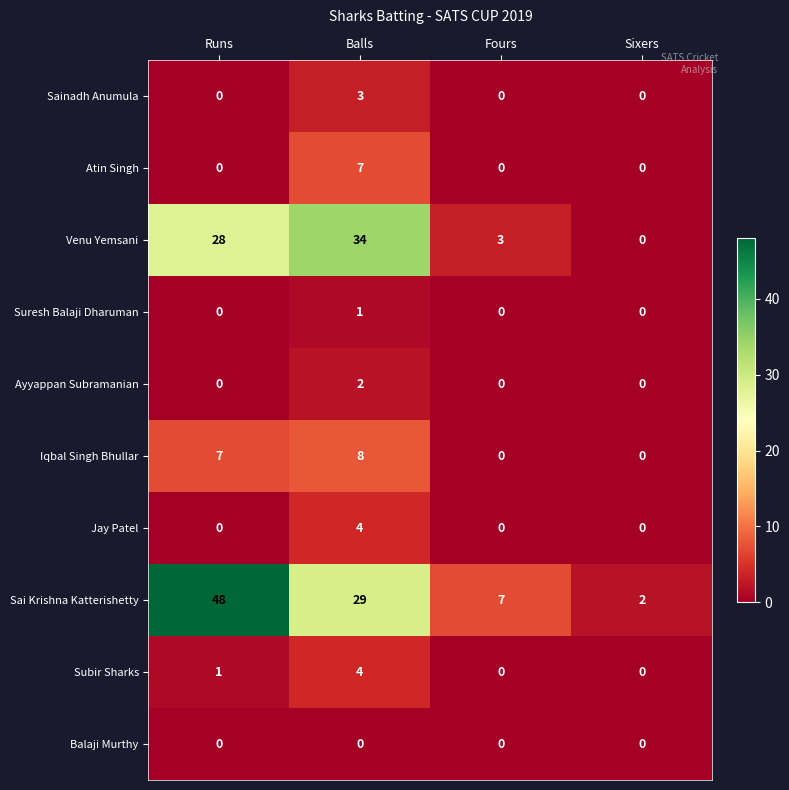

At which label is Venu Yemsani closest to 17?

Runs